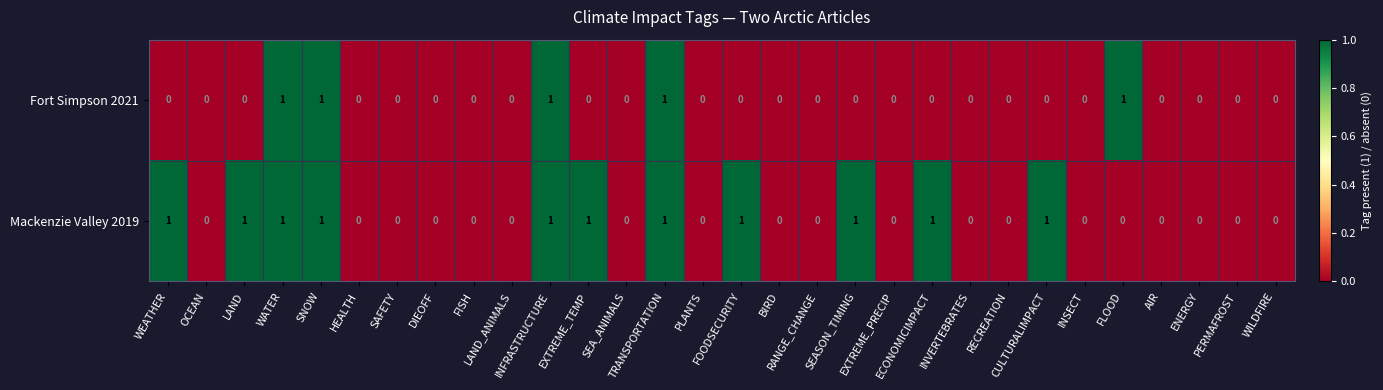

What is the sum of all Mackenzie Valley 2019 values?

11